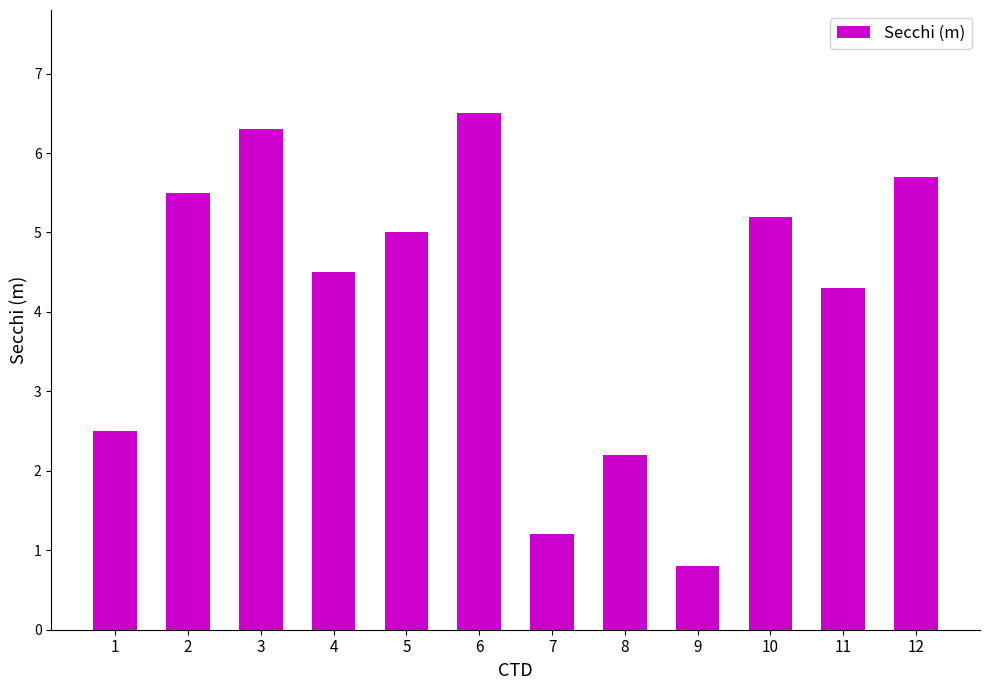

Reading left to right, transcribe all the data shown in this chart.

2.5	5.5	6.3	4.5	5.0	6.5	1.2	2.2	0.8	5.2	4.3	5.7